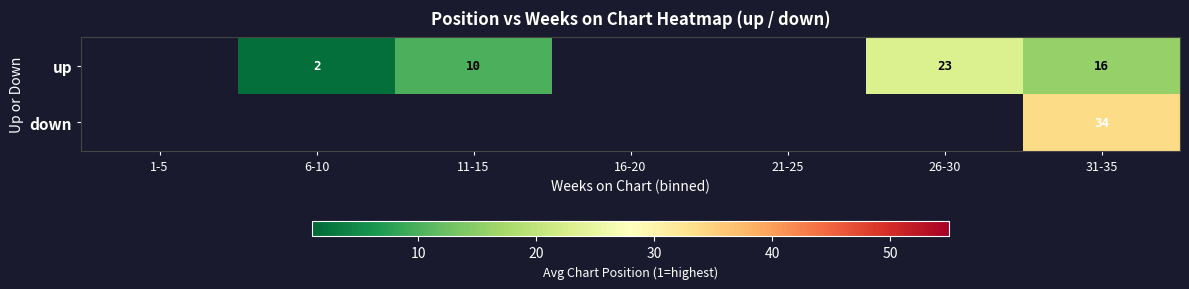

The value of up at 31-35 is 27. True or false?

False